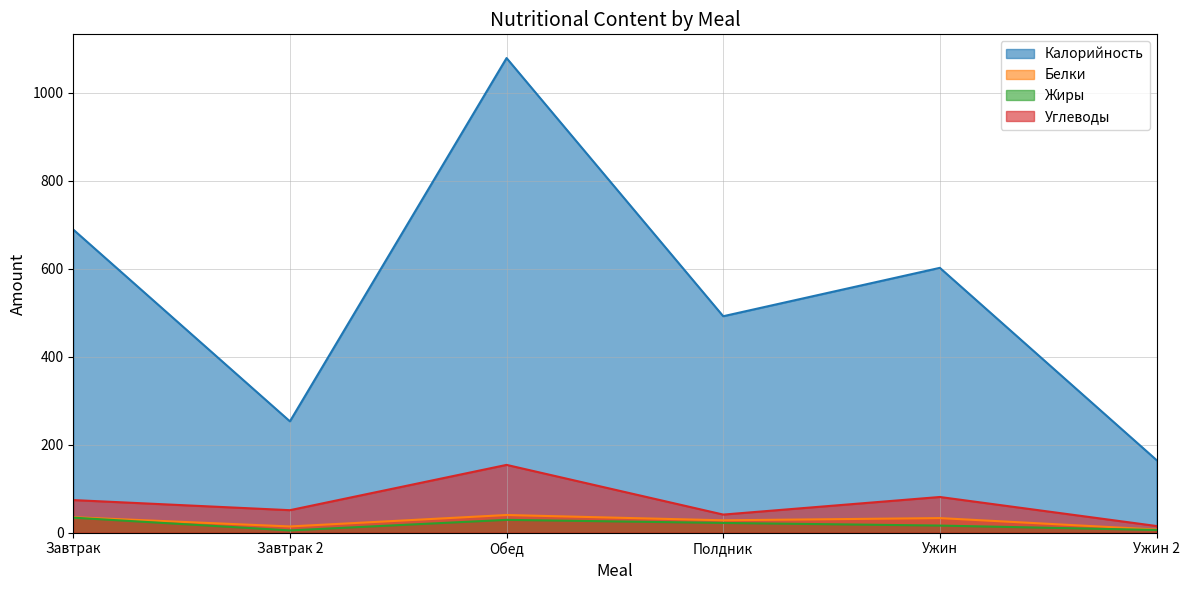

Which has a higher value, Завтрак or Полдник?

Завтрак